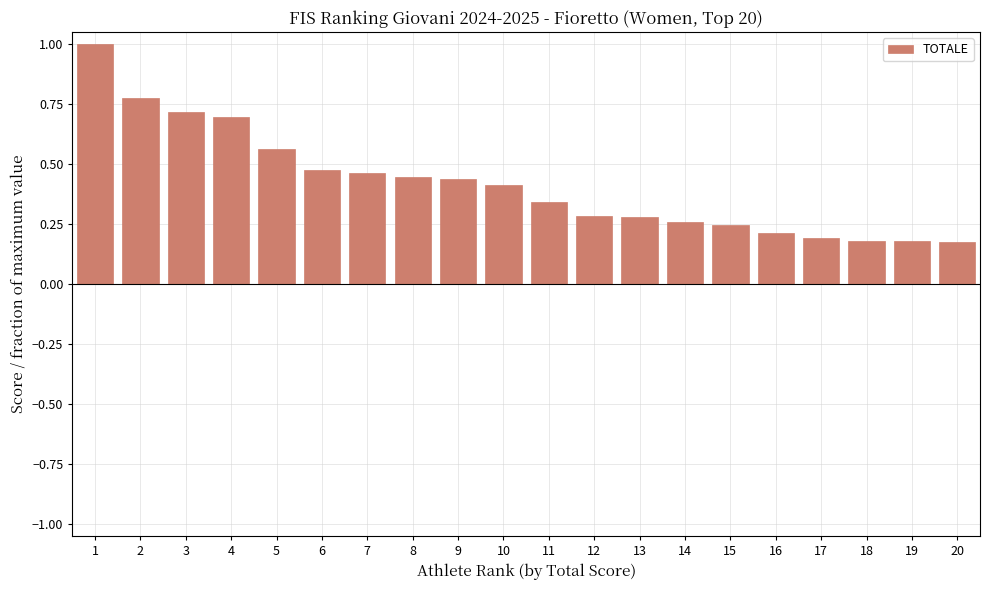

What is the sum of all values?

8.4